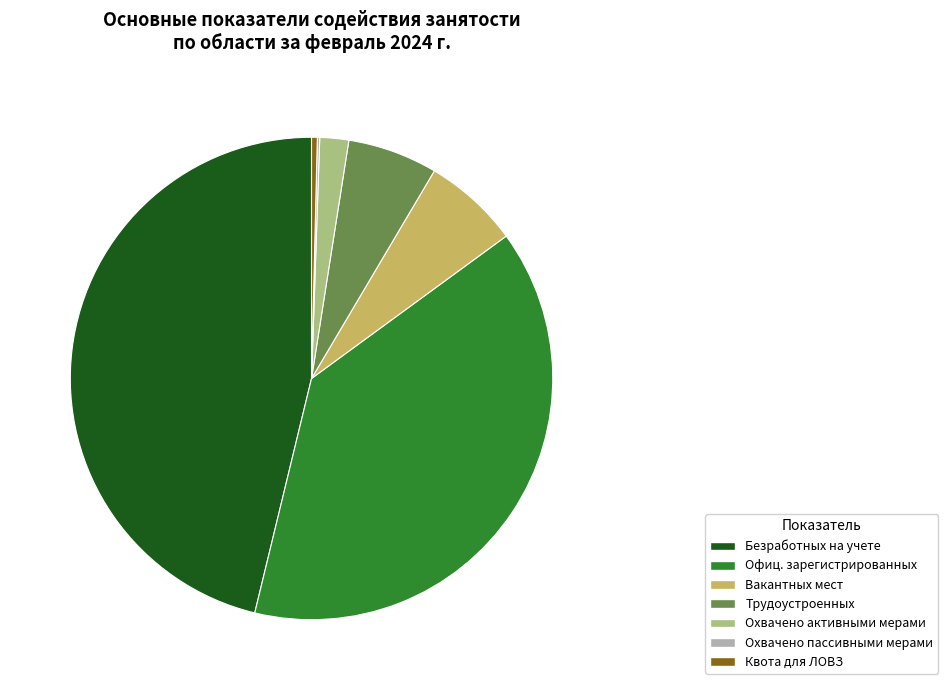

What is the largest slice in the pie chart?

Безработных на учете